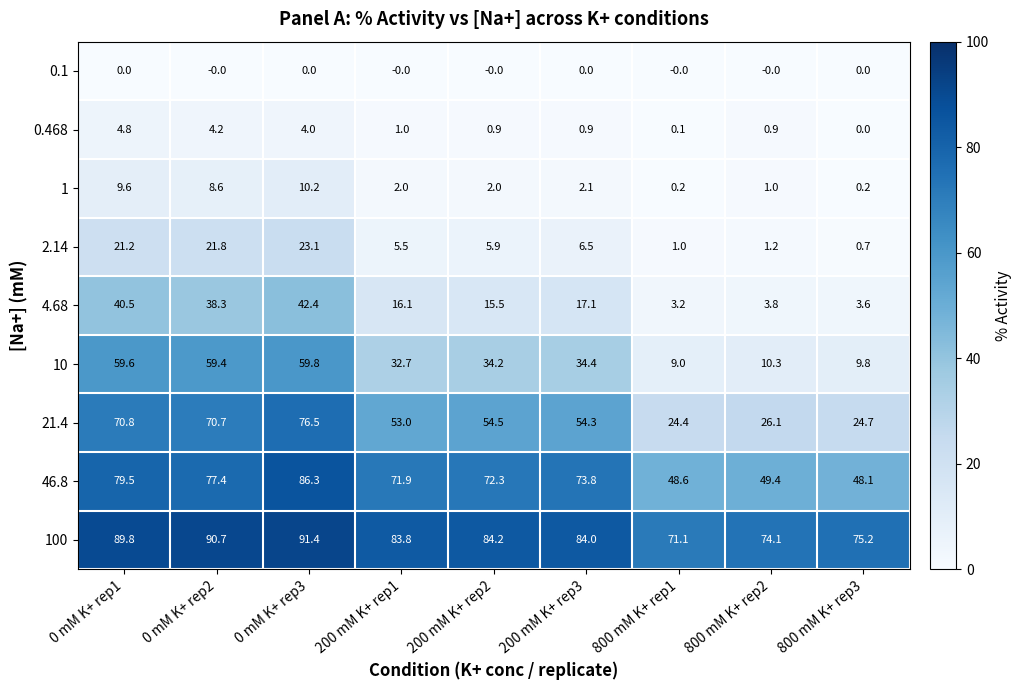

The value of 10 at 0 mM K+ rep1 is 15.5. True or false?

False